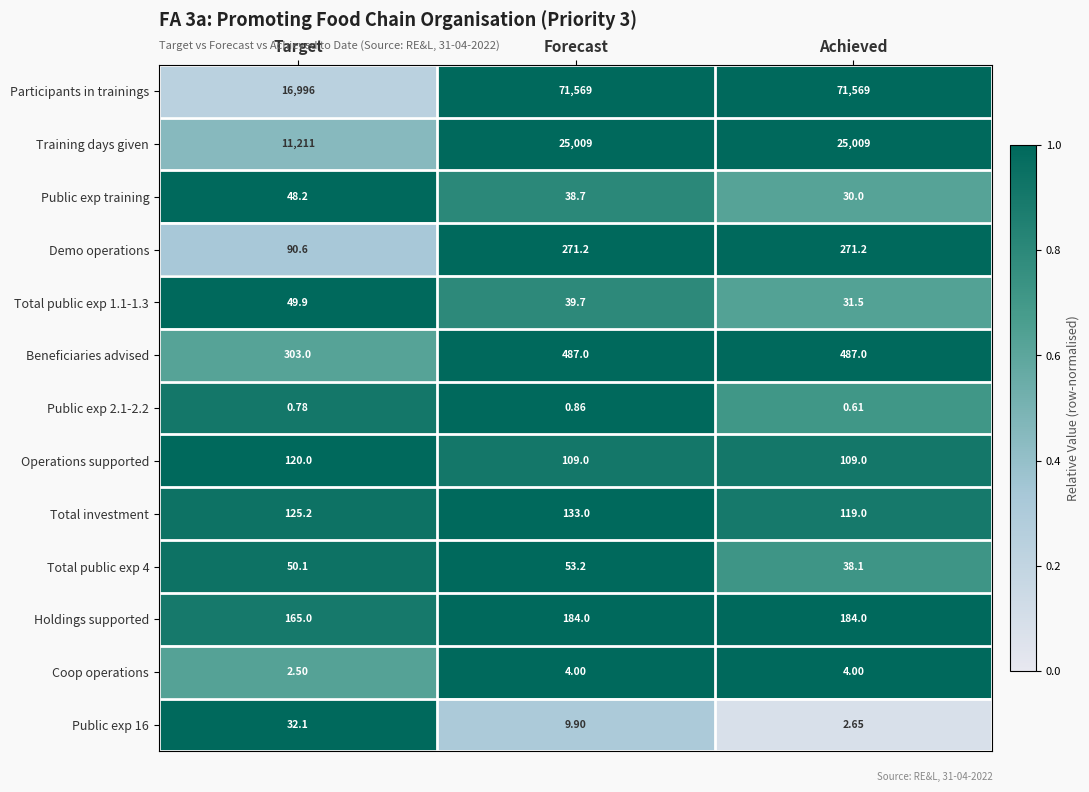

Which series changed the most between Target and Forecast?

Participants in trainings